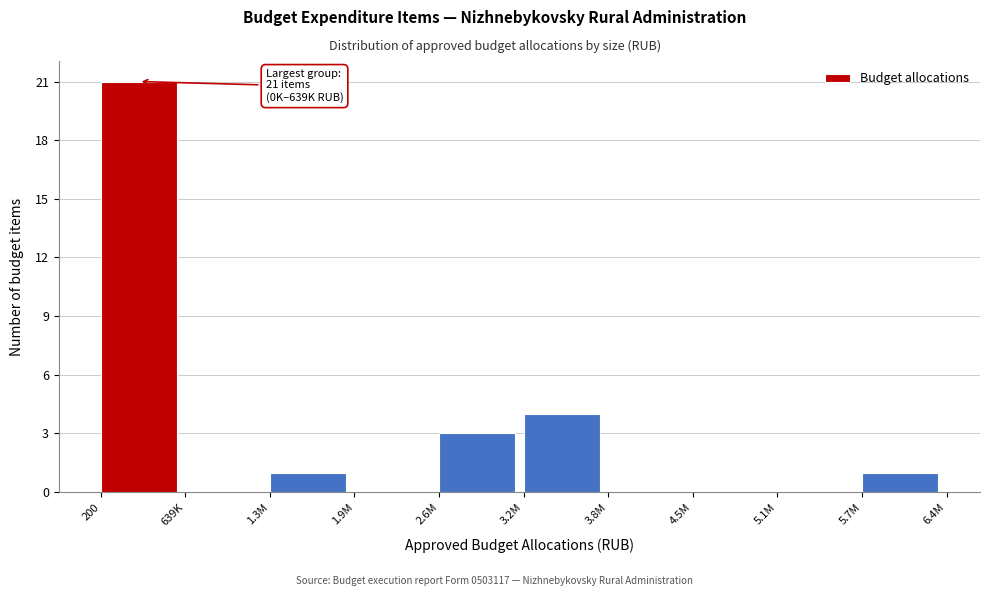

Reading left to right, transcribe all the data shown in this chart.

200=21	639K=0	1.3M=1	1.9M=0	2.6M=3	3.2M=4	3.8M=0	4.5M=0	5.1M=0	5.7M=1